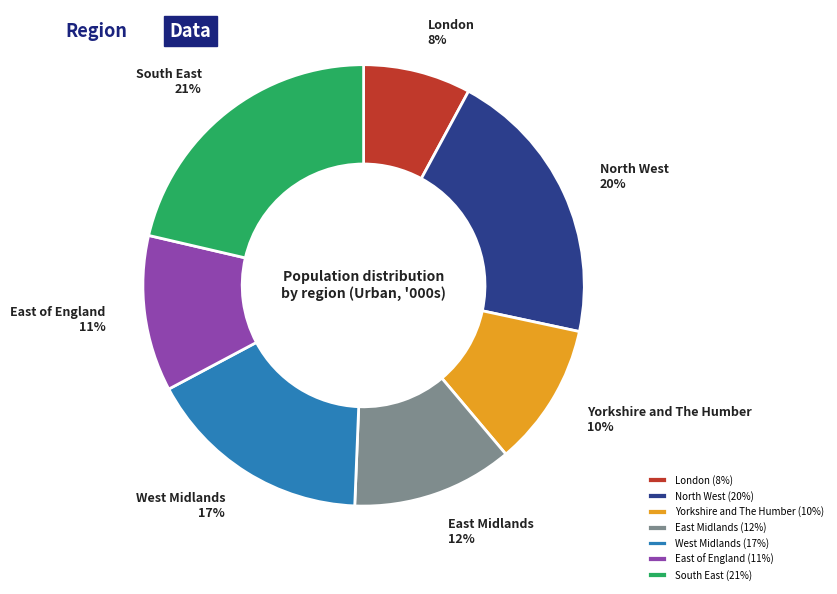

What percentage is the South East slice, to the nearest percent?

21%